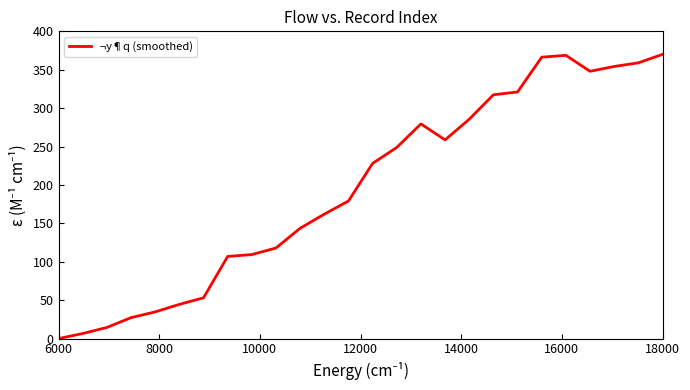

What is the sum of all values?

5105.2